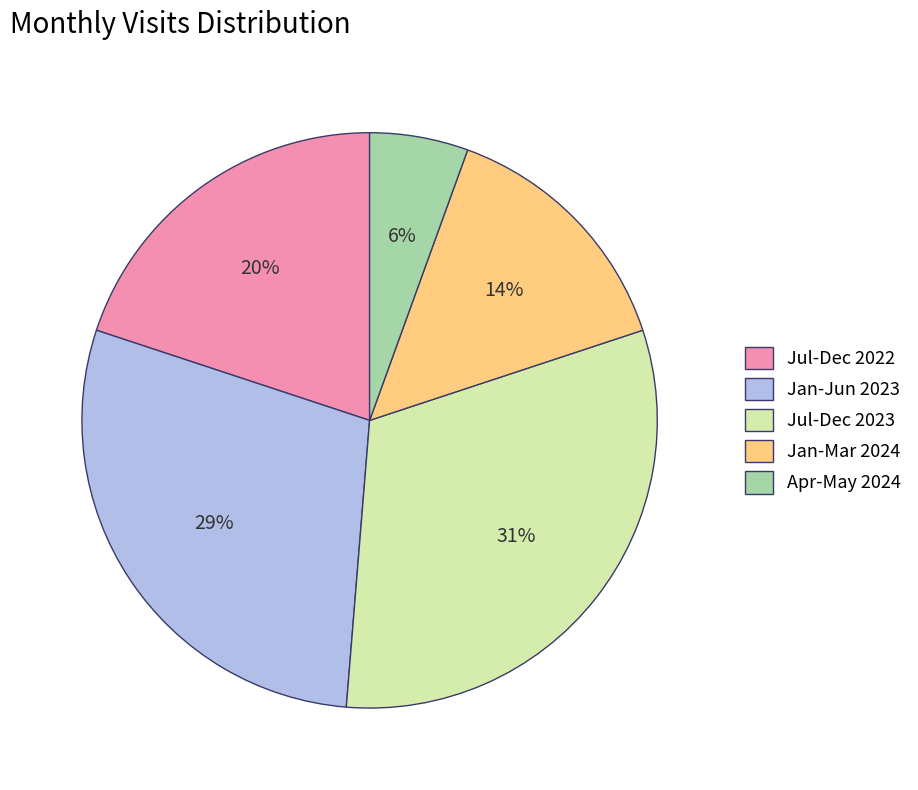

How many slices are in this pie chart?

5